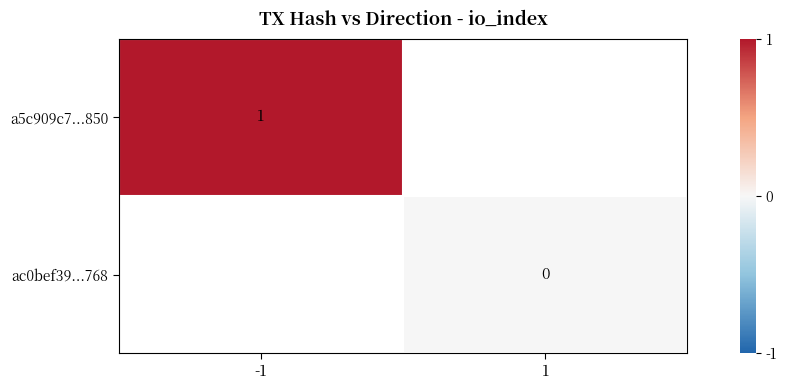

The value of a5c909c7...850 at -1 is 1. True or false?

True